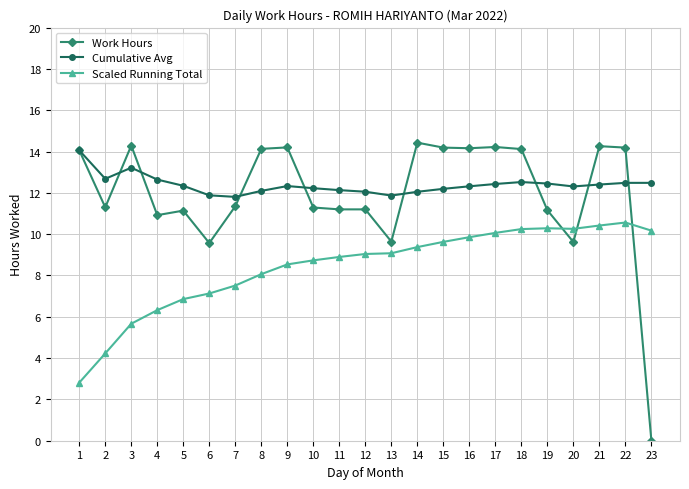

What value does the Scaled Running Total series have at 8?

8.1